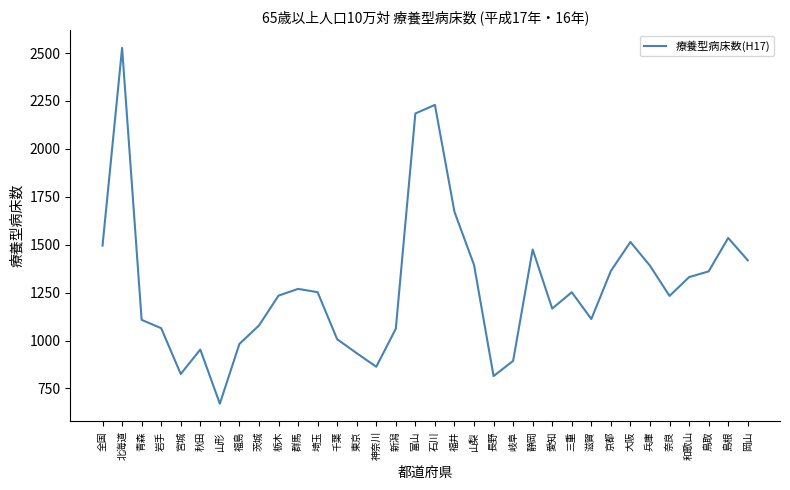

What is the difference between the second highest and minimum values?

1558.7